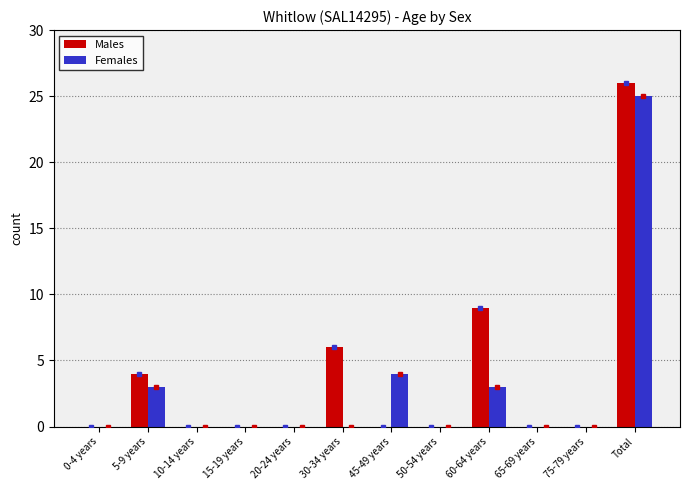

What is the sum of the Females values at 45-49 years and 15-19 years?

4